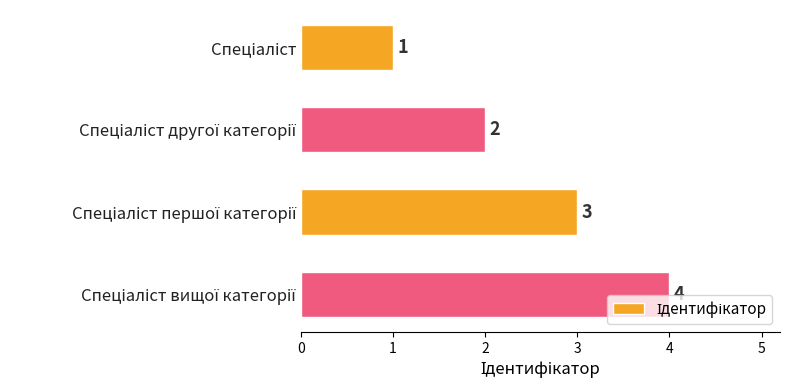

What is the sum of all values?

10